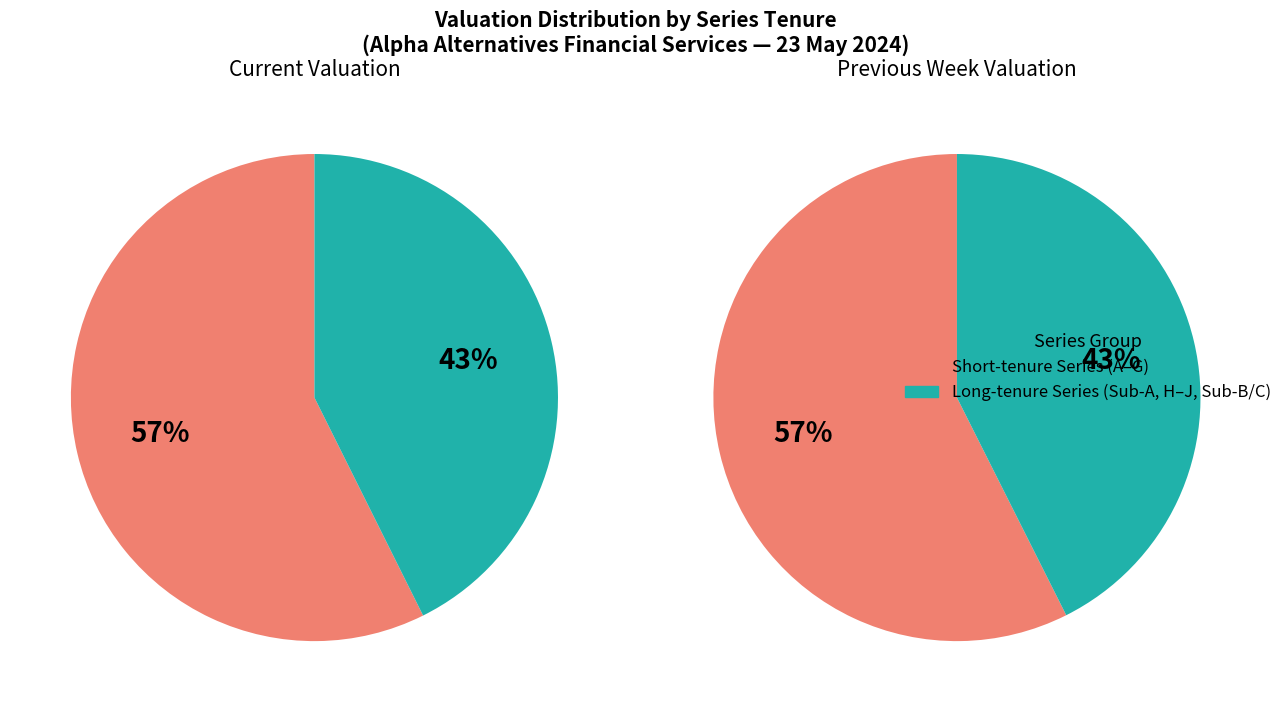

True or false: G accounts for 13% of the total.

False